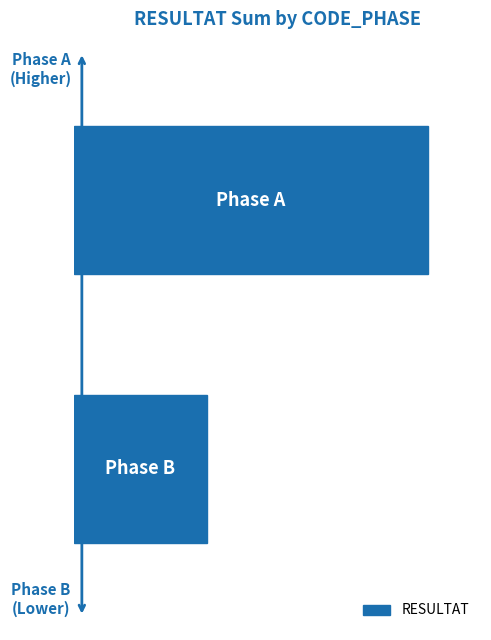

Does the chart contain any negative values?

No